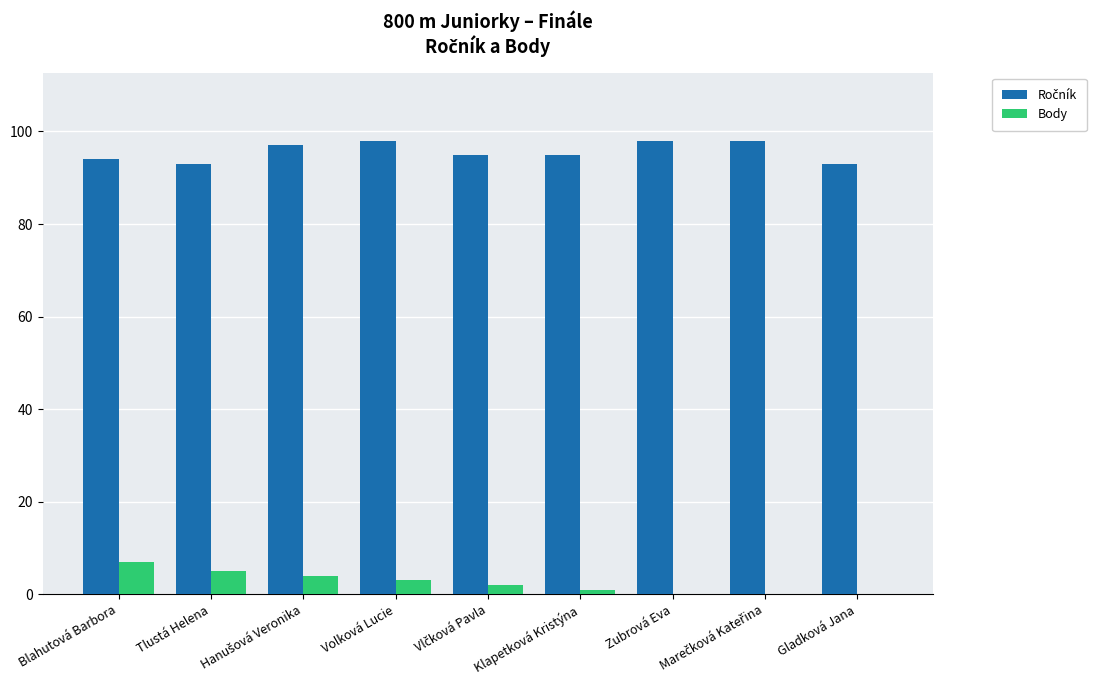

What is the maximum value shown in the chart?

98